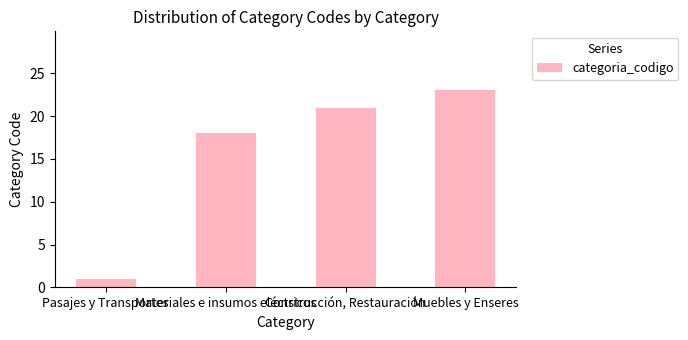

What is the difference between the maximum and second lowest values?

5